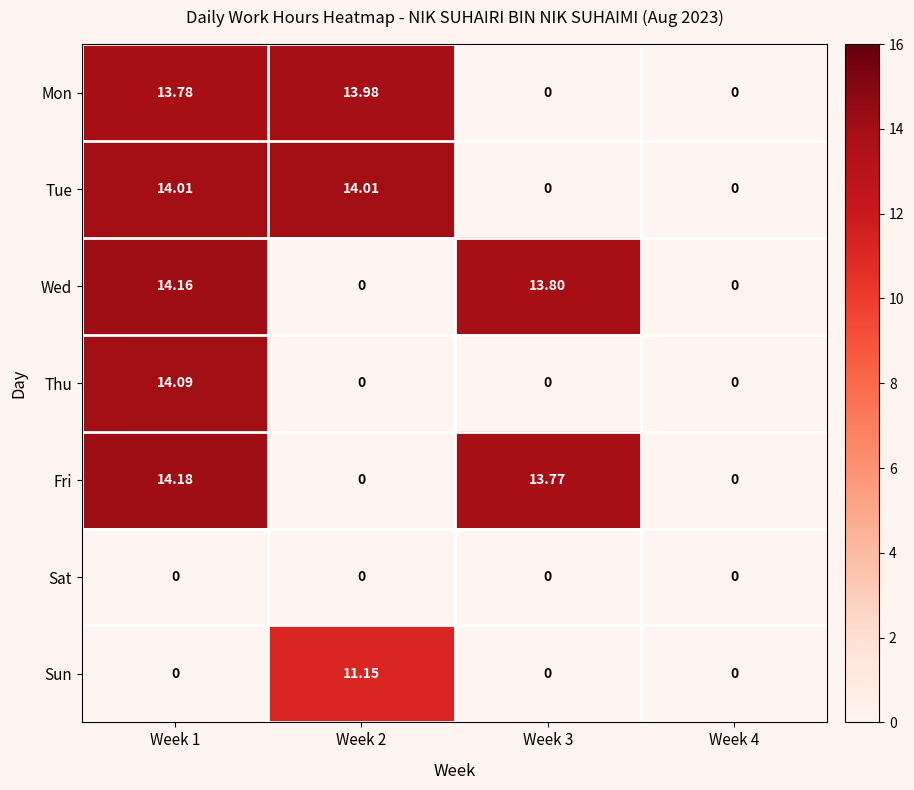

What is the sum of the Fri values at Week 1 and Week 2?

14.2